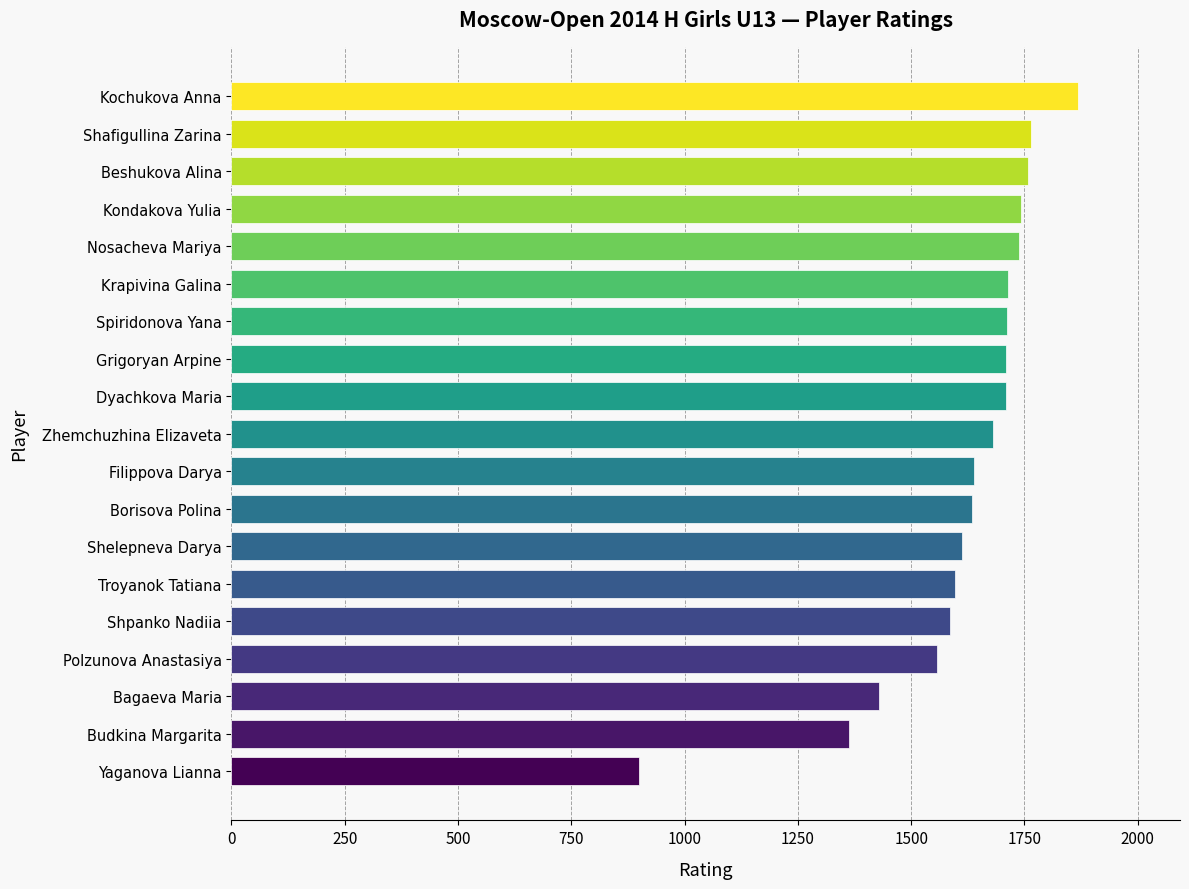

True or false: the data shows 1363 at Budkina Margarita.

True